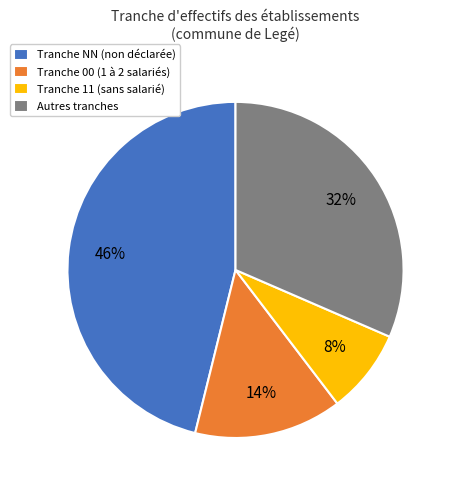

Does any single category account for the majority?

No